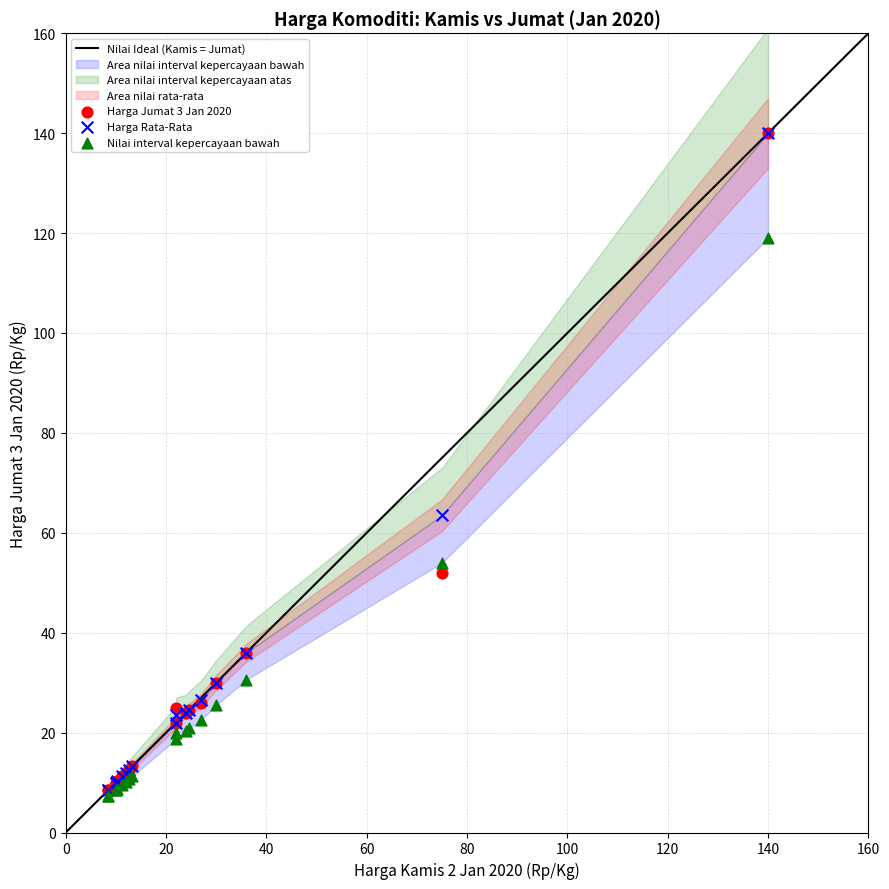

Across all series, what Y value is closest to 73?

63.5